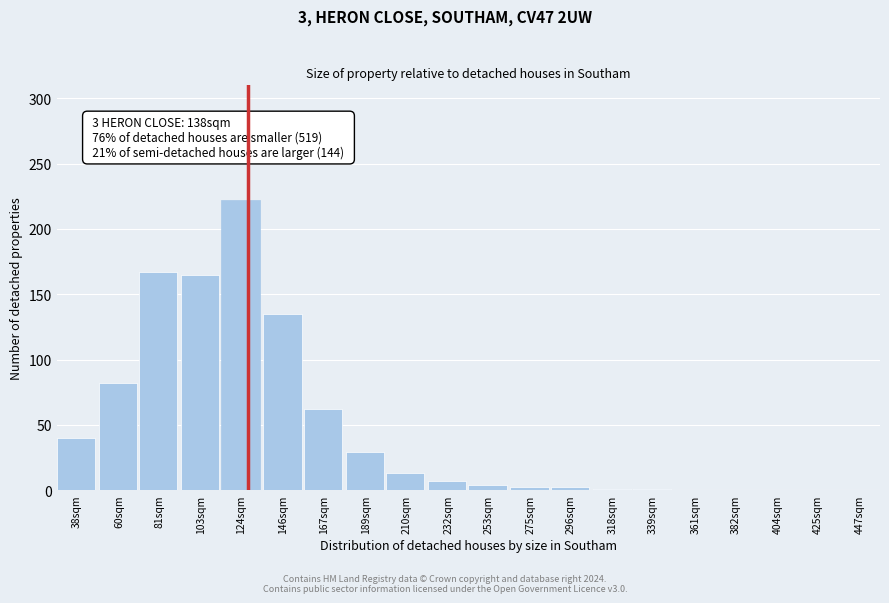

What is the greatest value displayed?

222